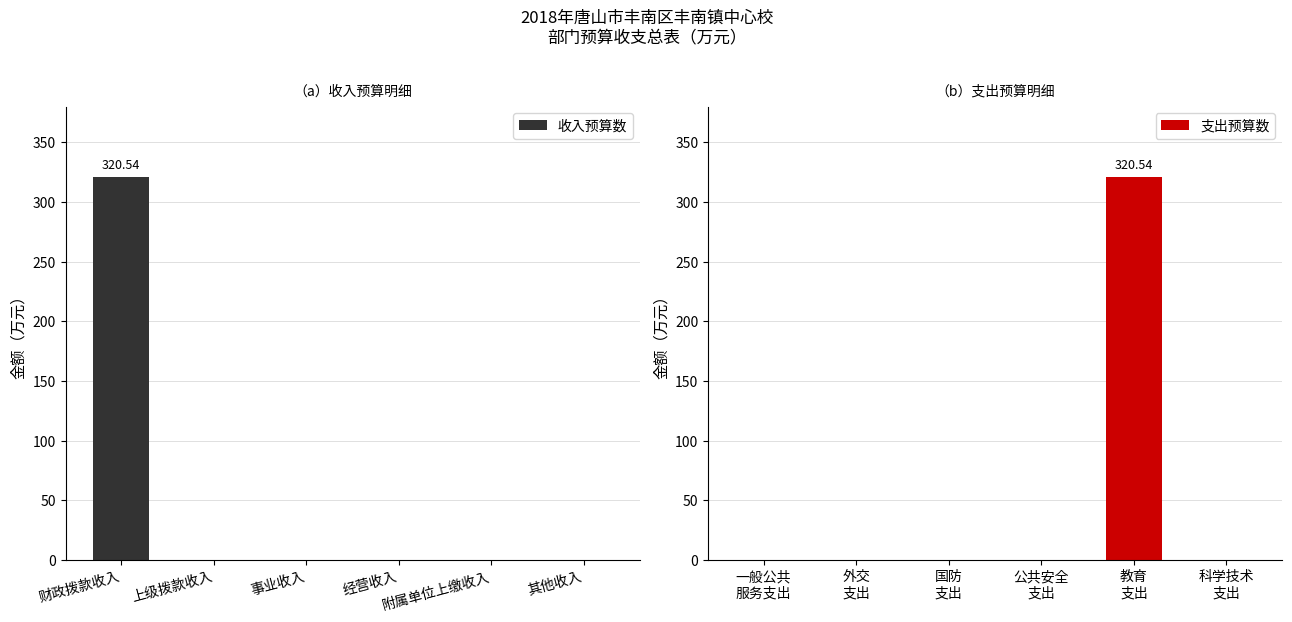

What are all the series names shown in the legend?

收入预算数, 支出预算数